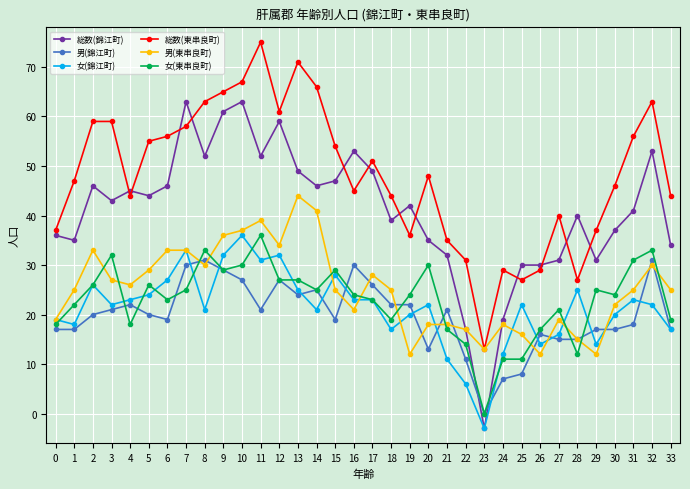

Which series has the widest spread of values?

総数(錦江町)